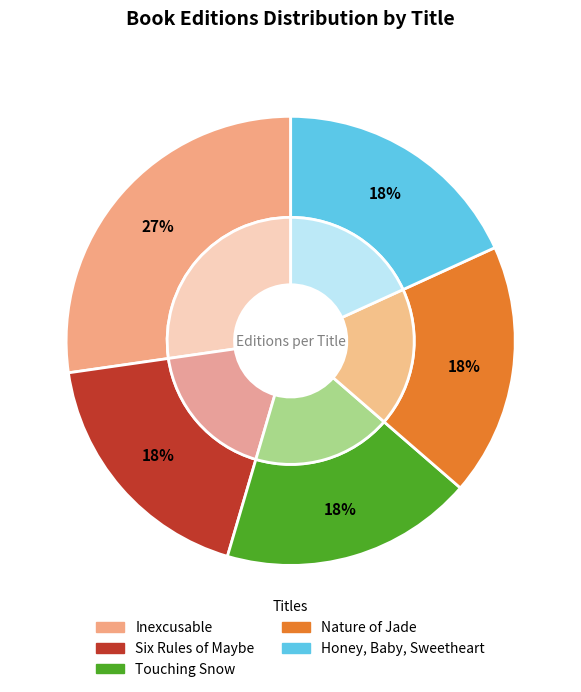

Which has a higher value, Six Rules of Maybe or Honey, Baby, Sweetheart?

Six Rules of Maybe